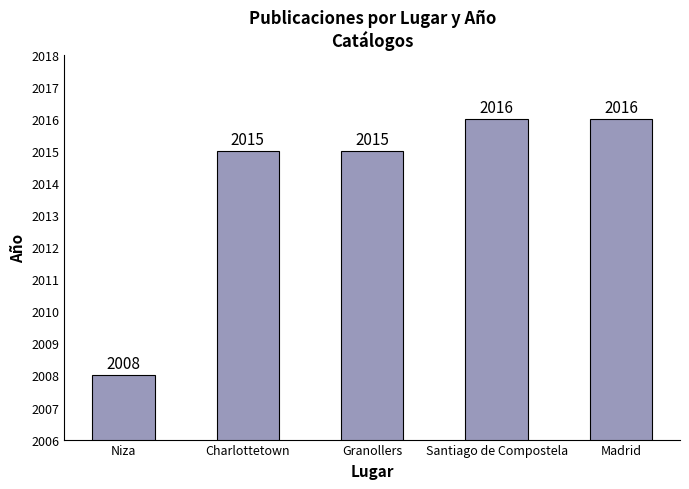

What position from the left is Charlottetown?

2